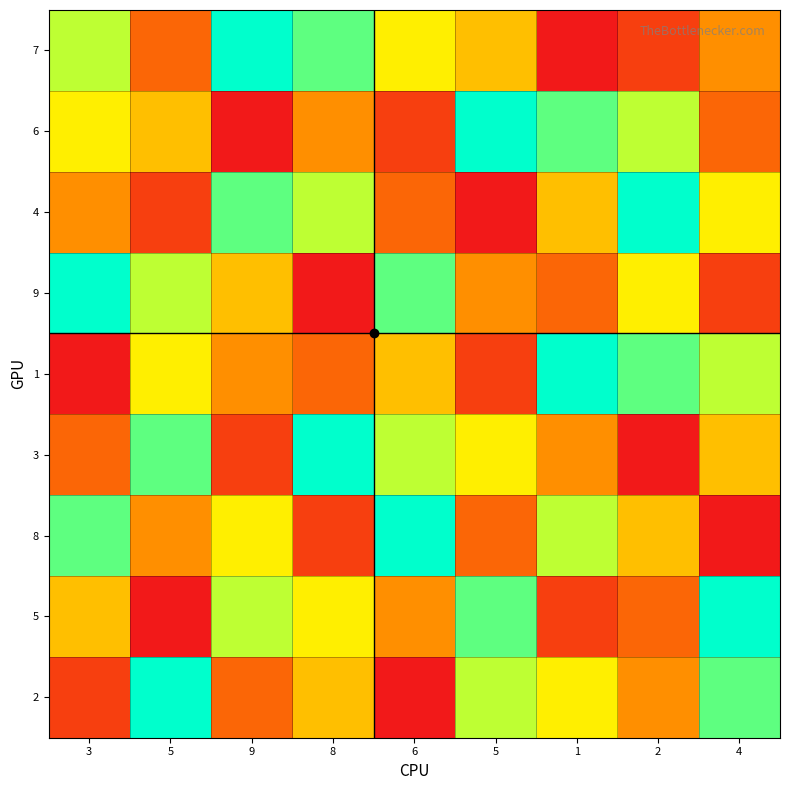

Reading left to right, what are all the values shown in this chart?

7: 3=7	5=3	9=9	8=8	6=6	5=5	1=1	2=2	4=4
6: 3=6	5=5	9=1	8=4	6=2	5=9	1=8	2=7	4=3
4: 3=4	5=2	9=8	8=7	6=3	5=1	1=5	2=9	4=6
9: 3=9	5=7	9=5	8=1	6=8	5=4	1=3	2=6	4=2
1: 3=1	5=6	9=4	8=3	6=5	5=2	1=9	2=8	4=7
3: 3=3	5=8	9=2	8=9	6=7	5=6	1=4	2=1	4=5
8: 3=8	5=4	9=6	8=2	6=9	5=3	1=7	2=5	4=1
5: 3=5	5=1	9=7	8=6	6=4	5=8	1=2	2=3	4=9
2: 3=2	5=9	9=3	8=5	6=1	5=7	1=6	2=4	4=8